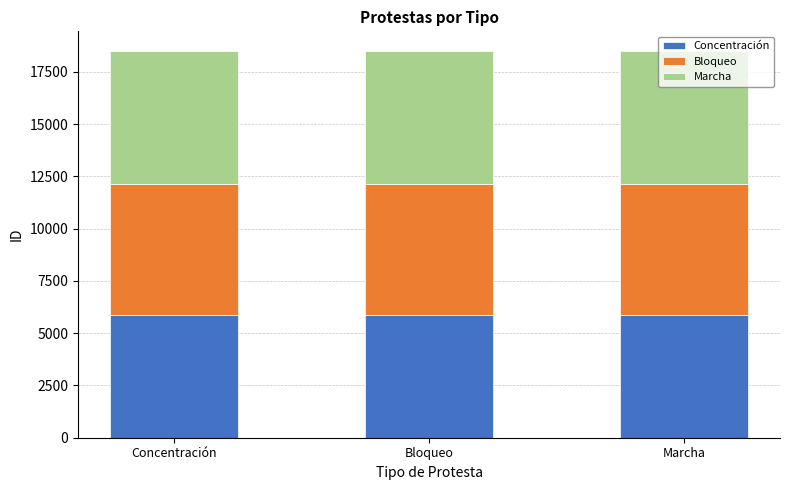

True or false: Concentración has a value of 10058 at Concentración.

False